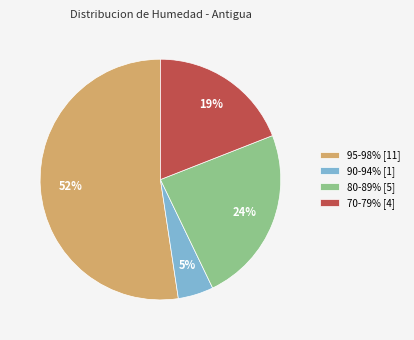

To the nearest percent, what percentage of the pie is 80-89% [5]?

24%